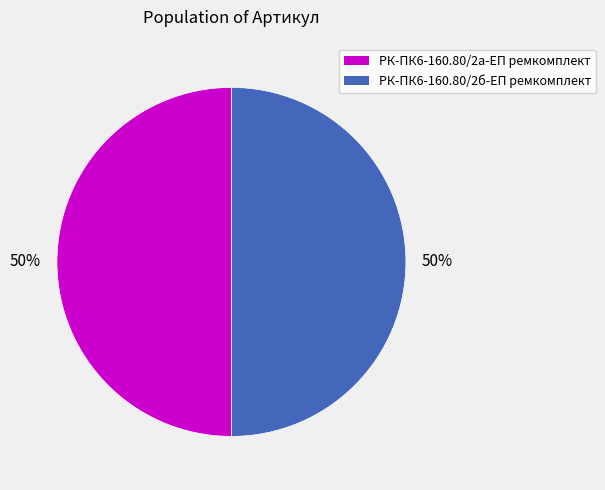

Count the number of slices in the pie.

2